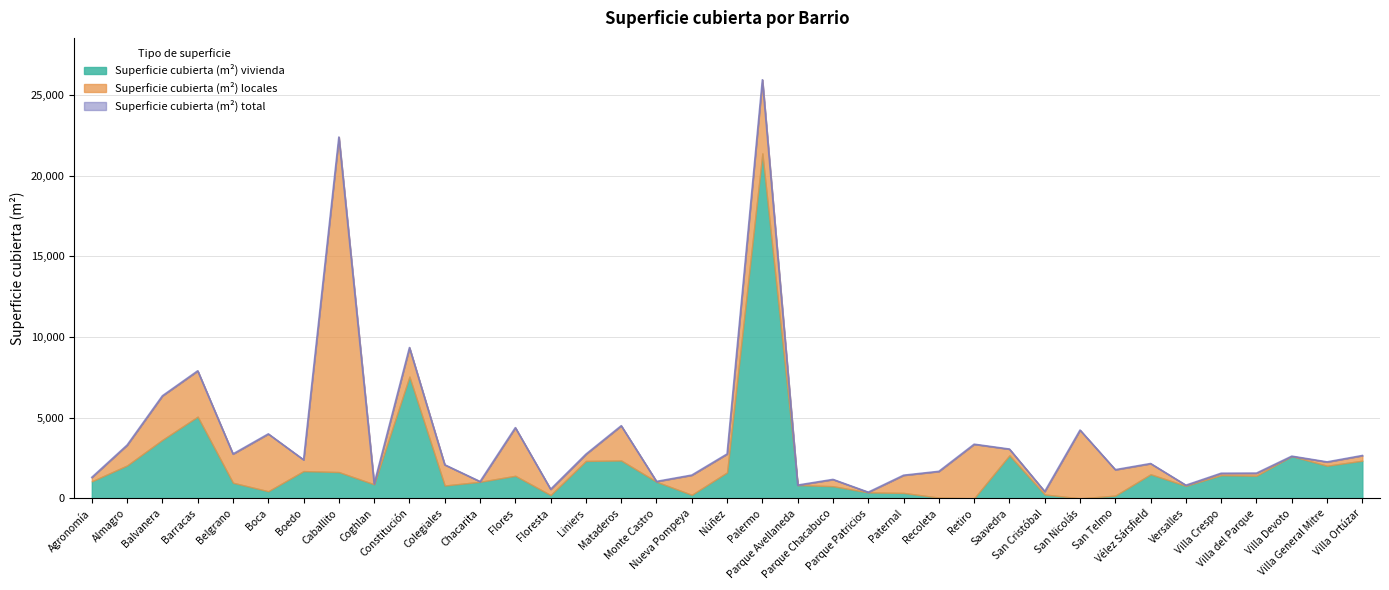

What is the average value of the Superficie cubierta (m²) total series?

3759